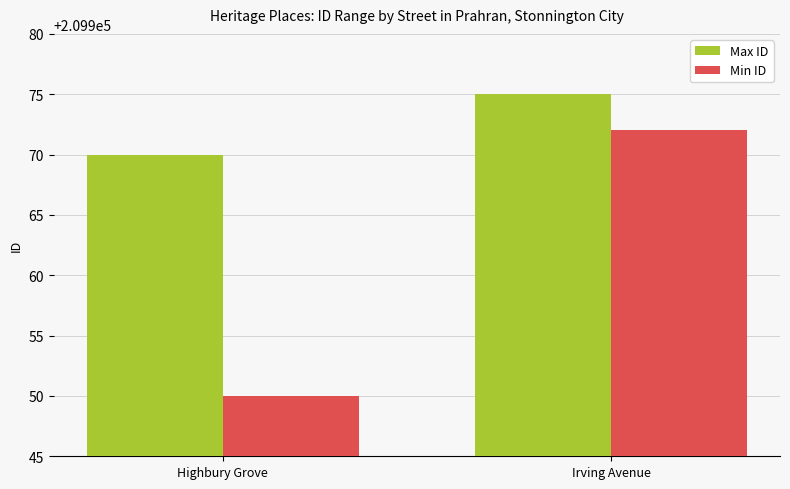

What is the value of the Min ID bar at the 1st from the left?

209950